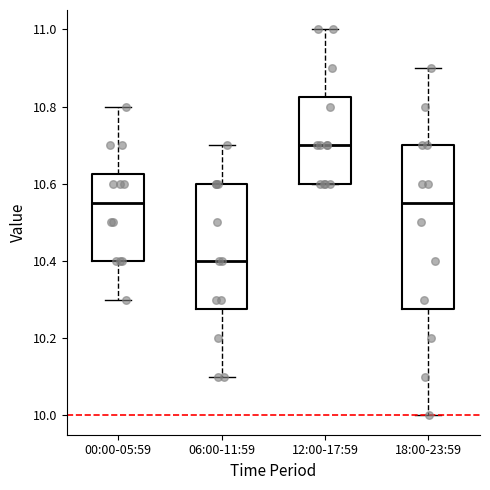

Which box is the tallest, from its lower edge to its upper edge?

18:00-23:59